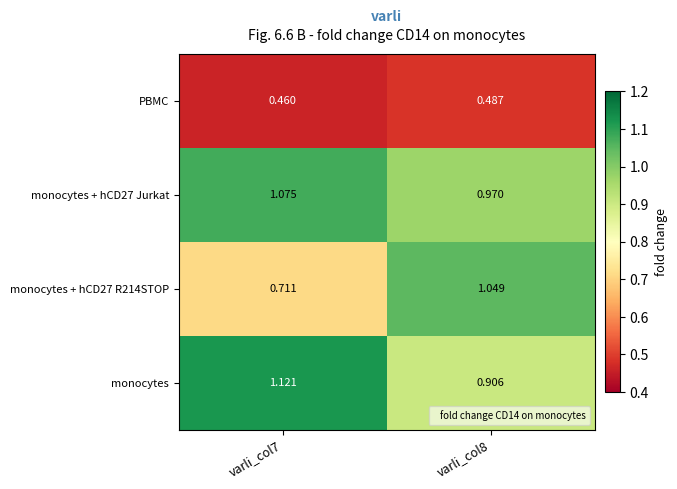

Is the value of monocytes + hCD27 Jurkat at varli_col7 greater than the value of monocytes at varli_col8?

Yes